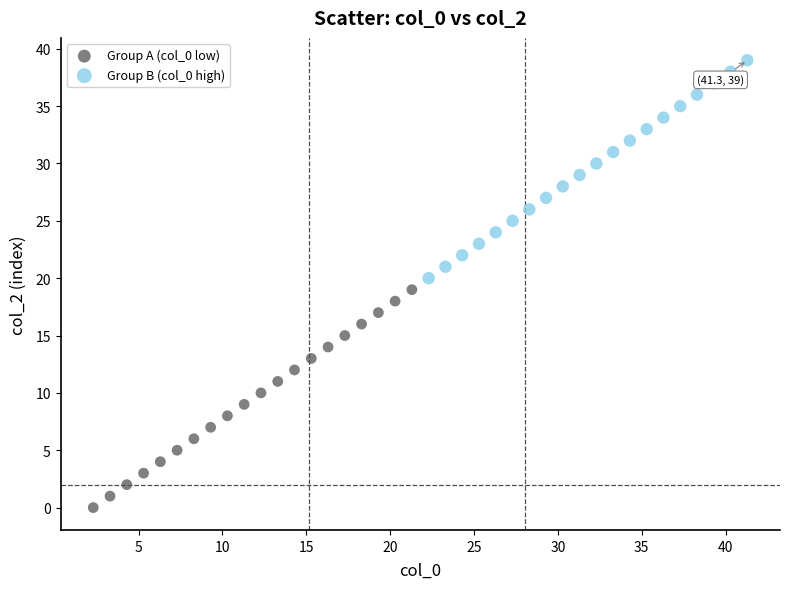

What are all the series names shown in the legend?

Group A (col_0 low), Group B (col_0 high)